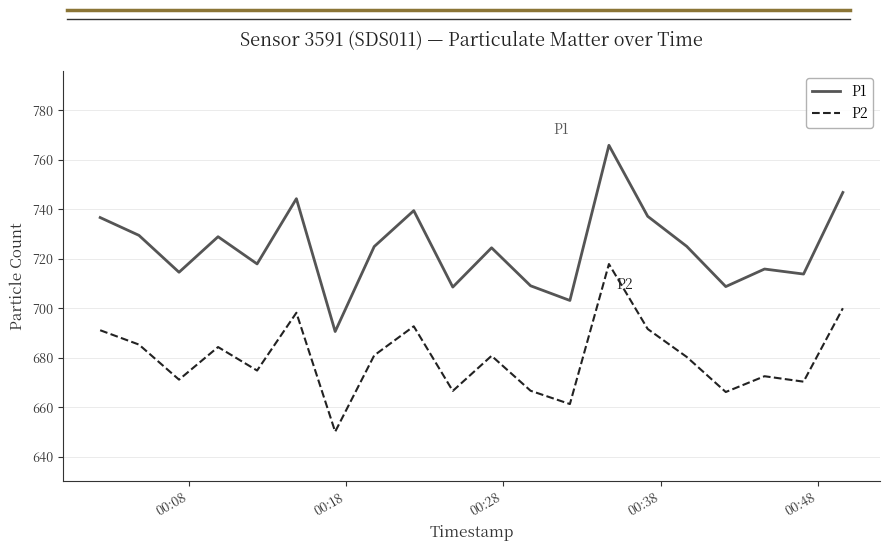

Which series has the largest total across all categories?

P1